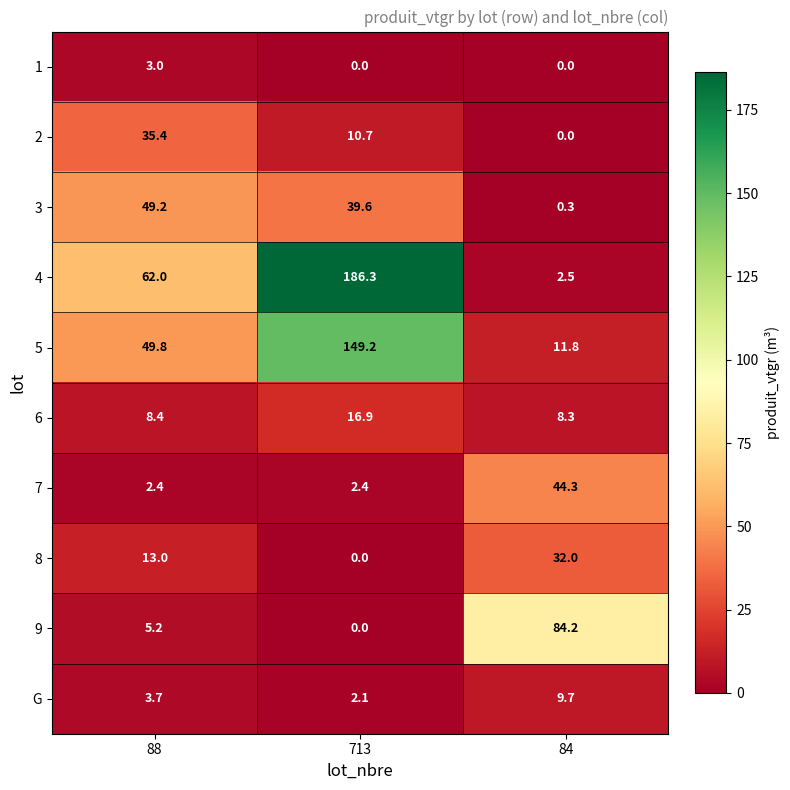

At which label is 8 closest to 16?

88